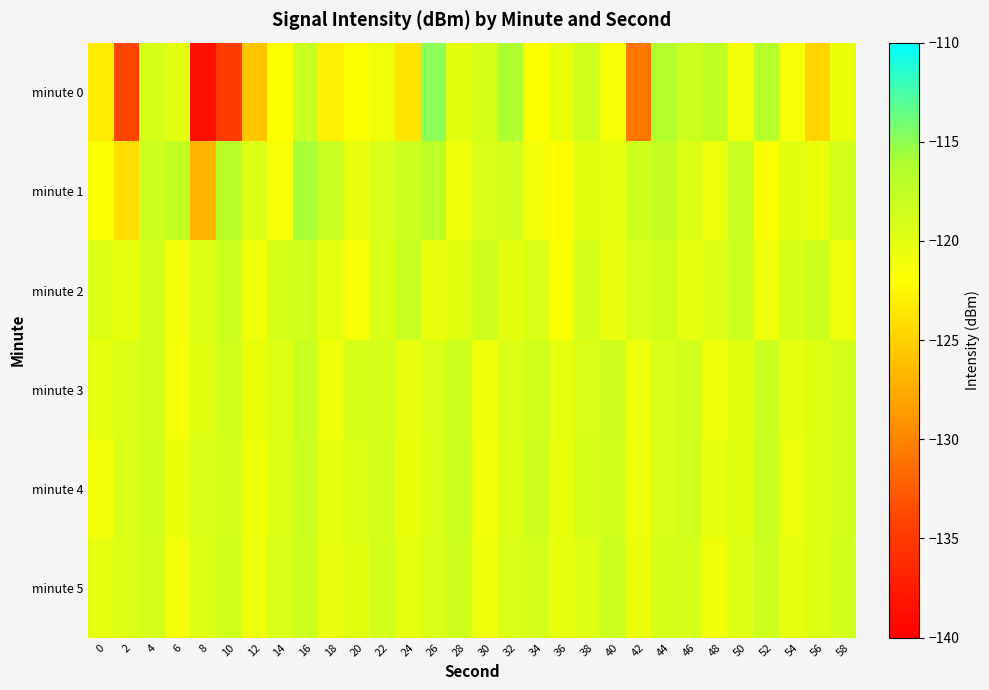

How many data points does each series have?

30